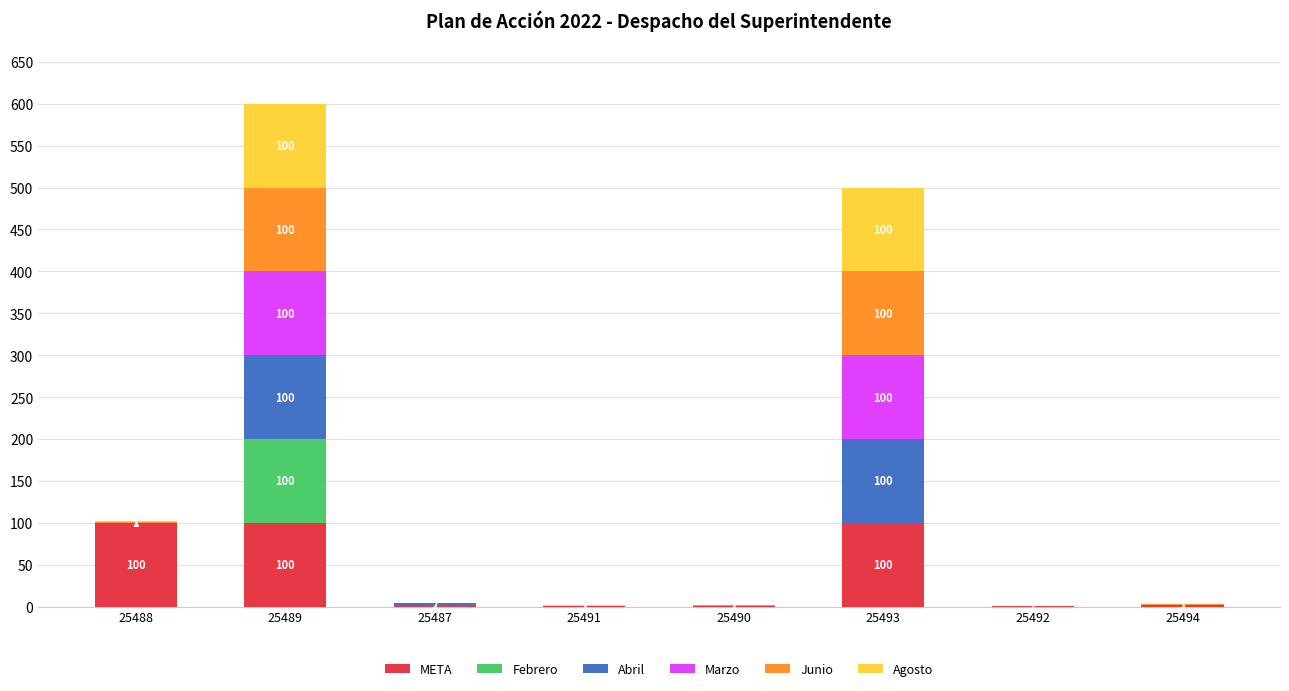

At which category is the sum across all series the highest?

25489